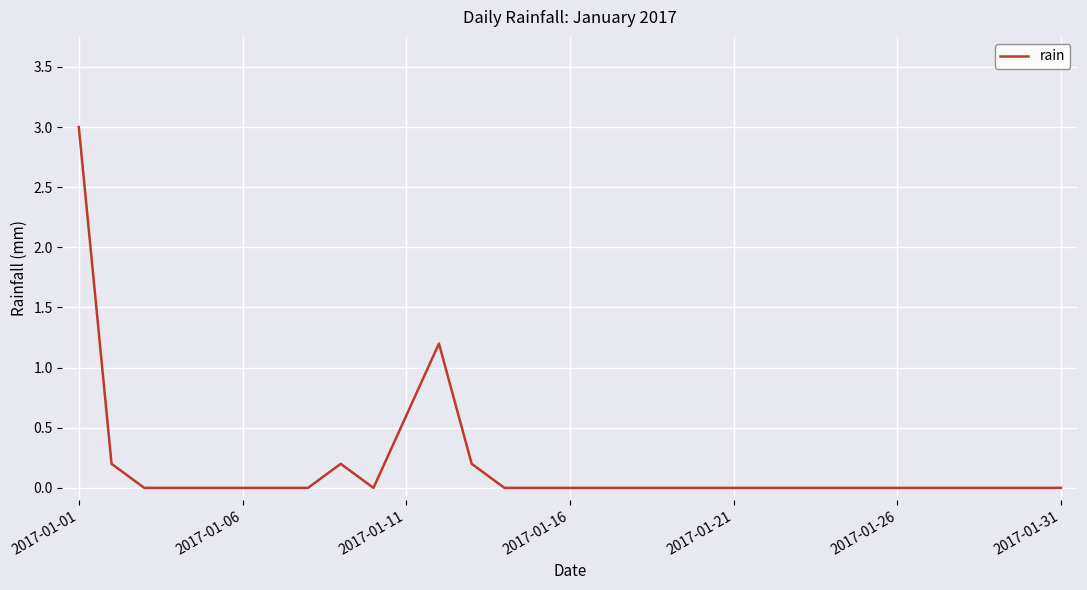

What is the greatest value displayed?

3.0